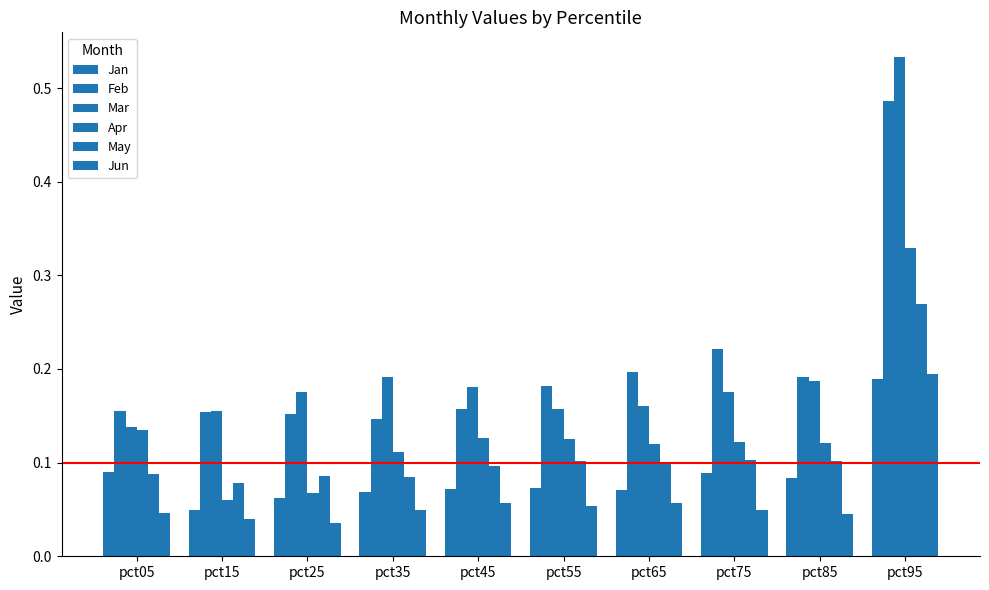

Between pct25 and pct95, which series saw the biggest shift?

Mar